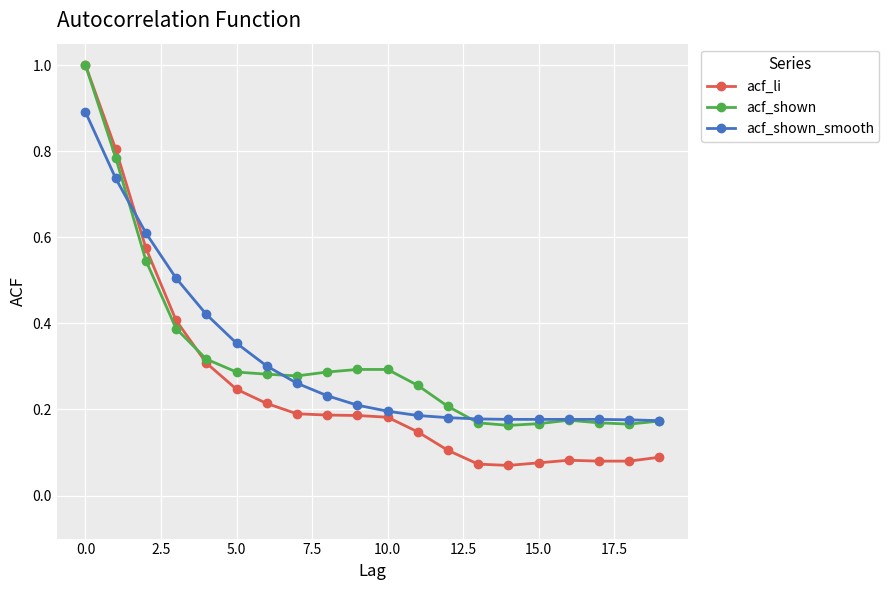

What is the highest value of the acf_li series?

1.0